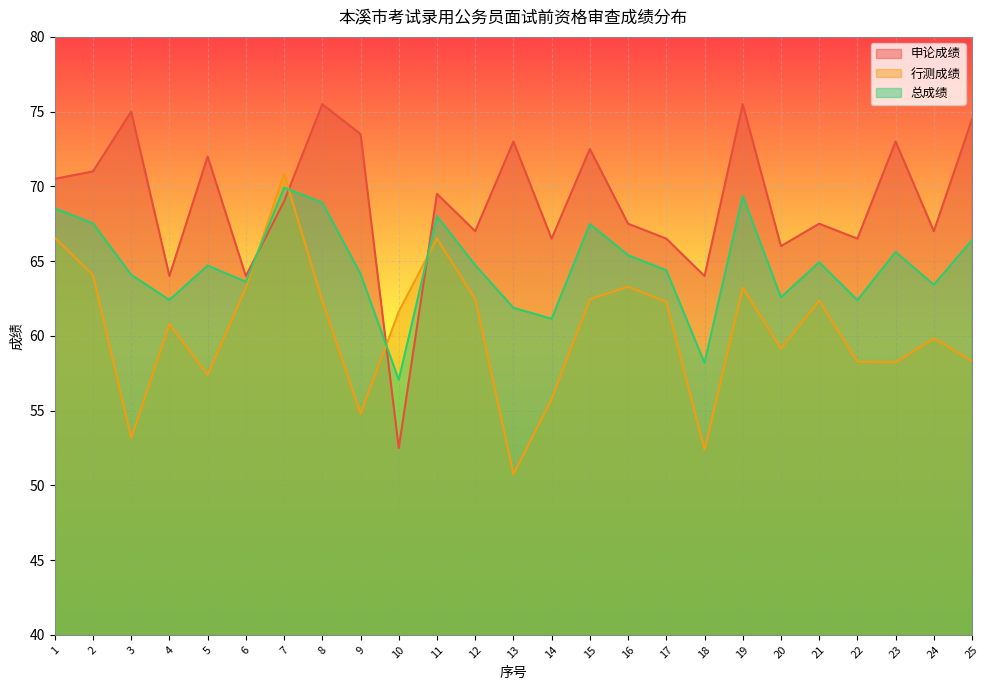

Is it true that 行测成绩 equals 90.5 at 8?

False